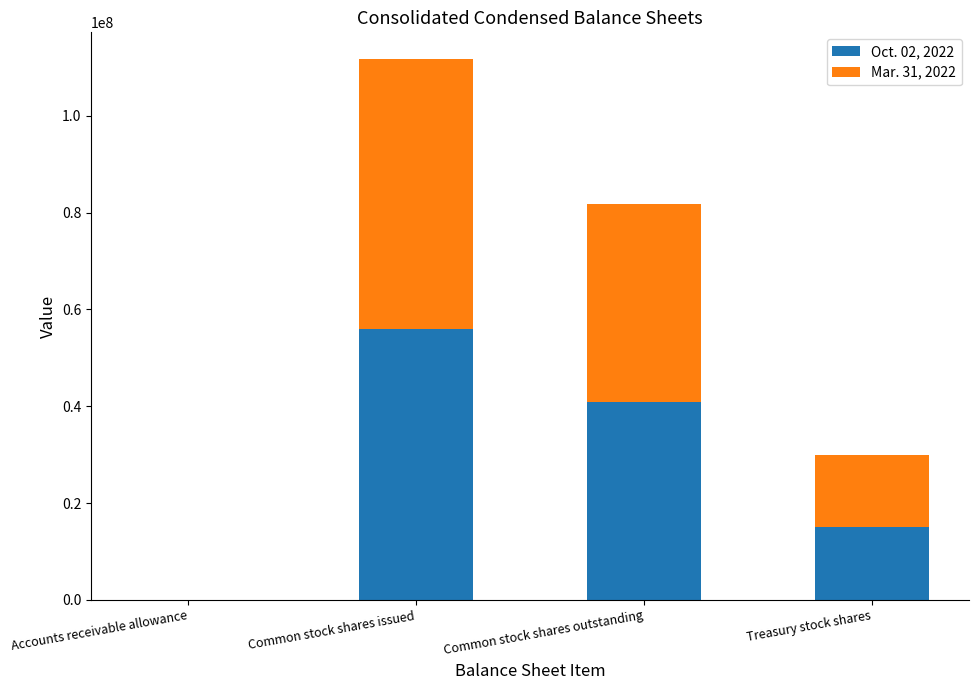

The Oct. 02, 2022 series shows 37675442 at Common stock shares issued. True or false?

False